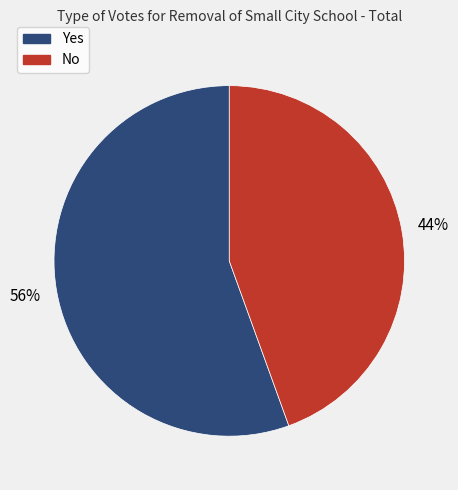

Do No and Yes together represent more than half of the pie?

Yes